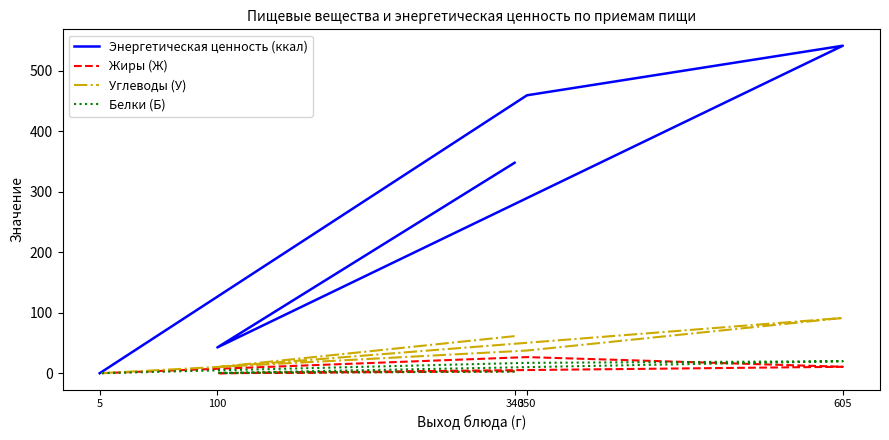

True or false: Белки (Б) and Энергетическая ценность (ккал) intersect in this chart.

False